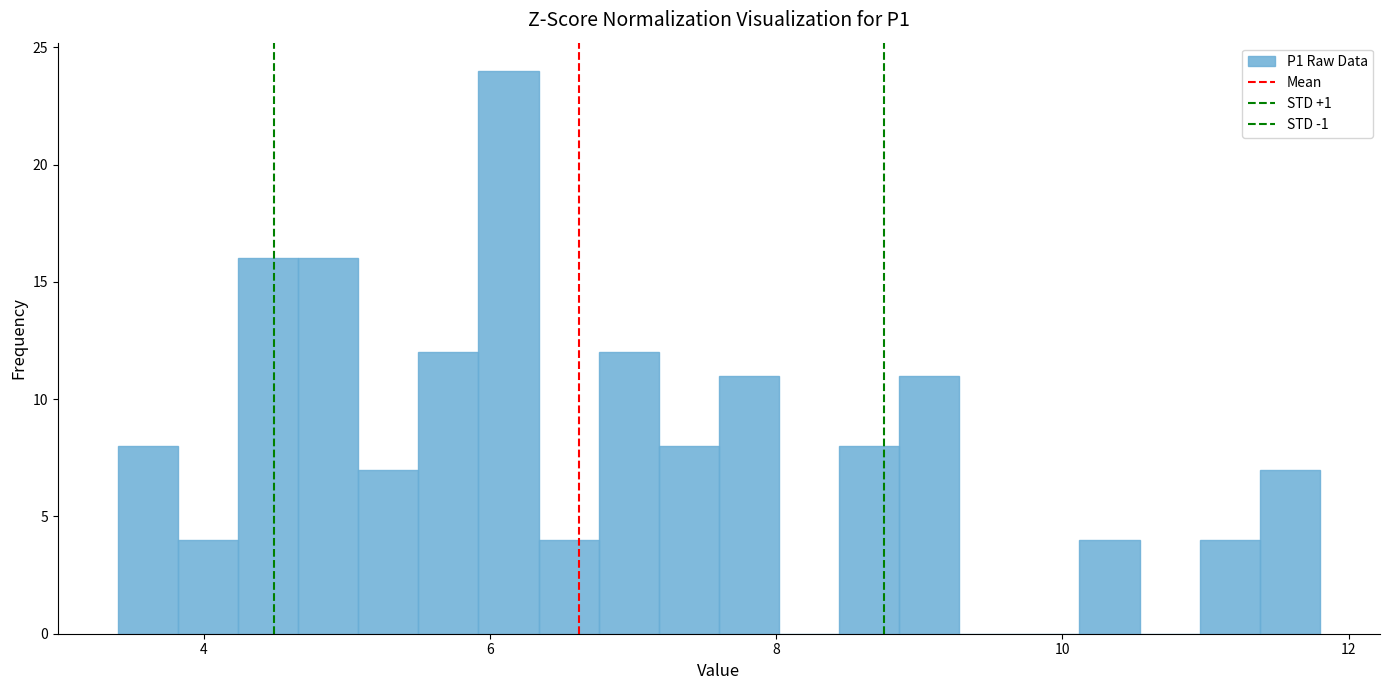

Read against the x-axis, roughly where is the centre of the tallest bar?

6.2